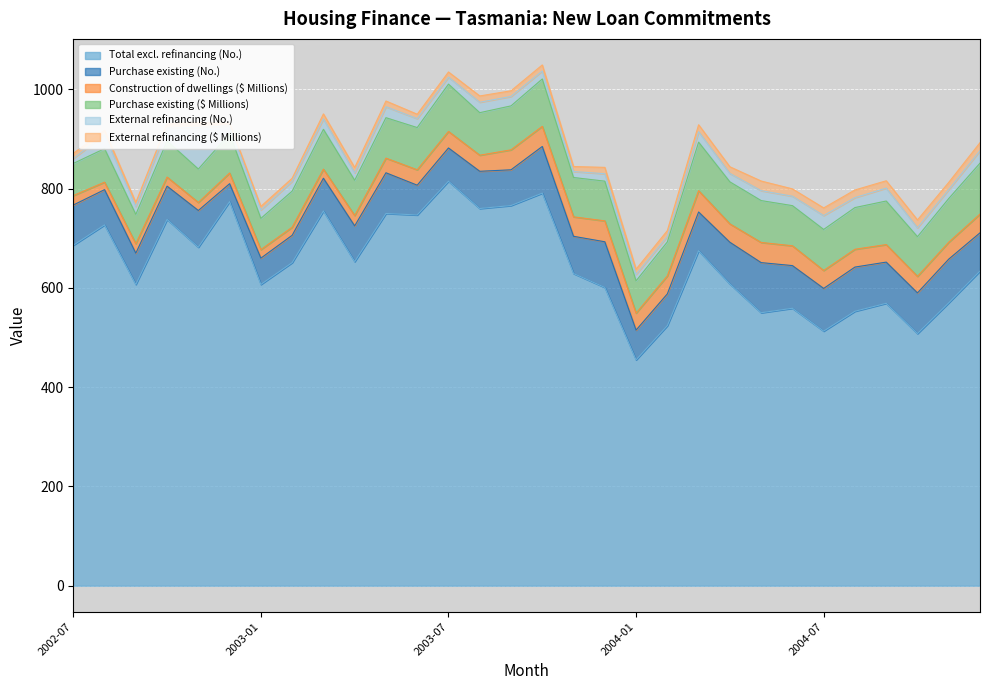

What is the difference between the second highest and second lowest values in the Total excl. refinancing (No.) series?

283.0